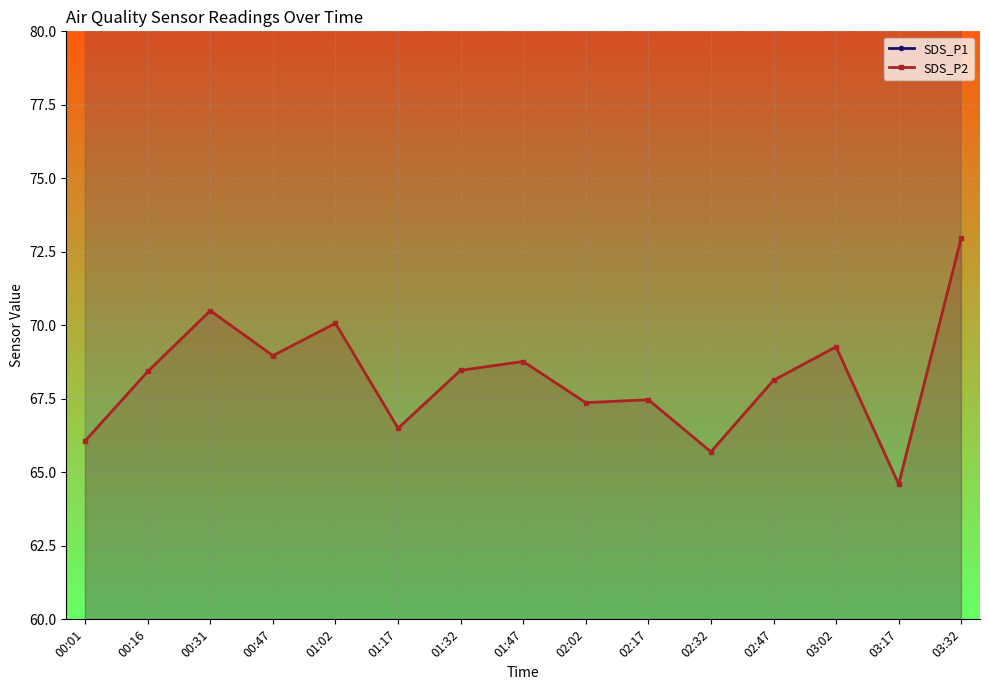

Where does the SDS_P2 series first go above 68?

00:16